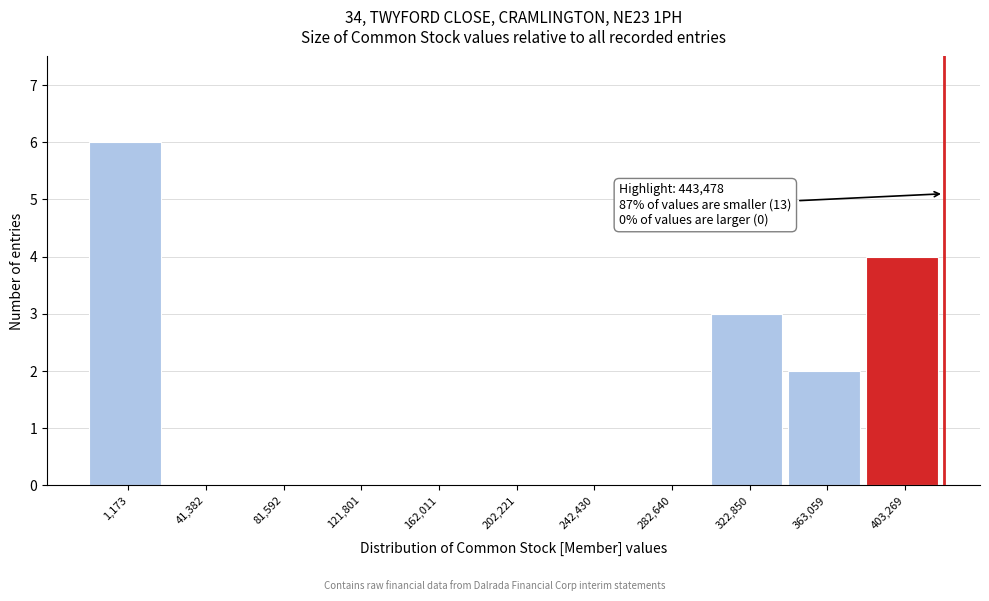

Reading left to right, what are all the values shown in this chart?

1,173=6	41,382=0	81,592=0	121,801=0	162,011=0	202,221=0	242,430=0	282,640=0	322,850=3	363,059=2	403,269=4